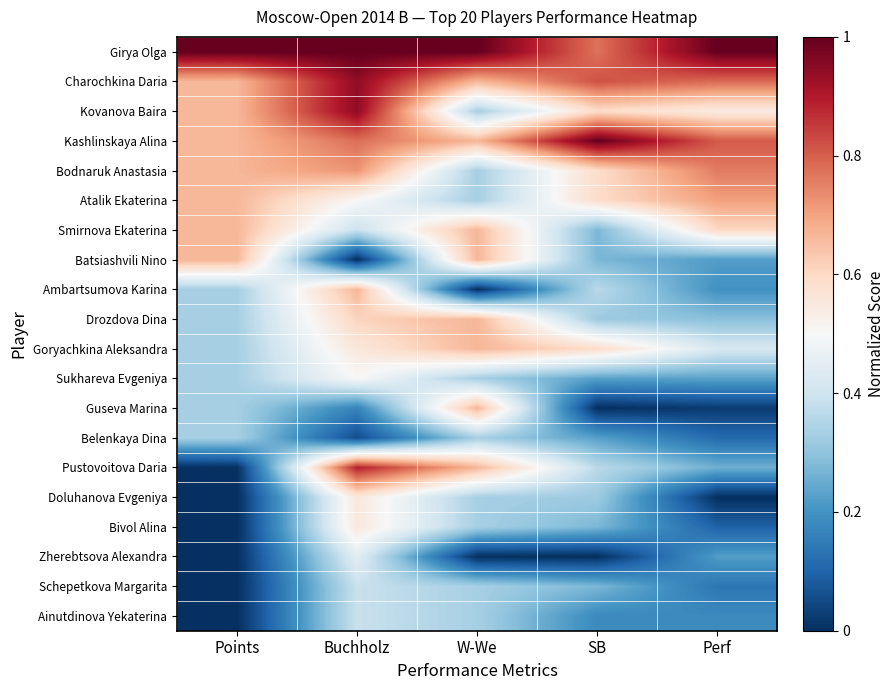

Rank the series at SB from highest to lowest value.

Kashlinskaya Alina, Charochkina Daria, Girya Olga, Kovanova Baira, Bodnaruk Anastasia, Atalik Ekaterina, Goryachkina Aleksandra, Ambartsumova Karina, Pustovoitova Daria, Drozdova Dina, Doluhanova Evgeniya, Smirnova Ekaterina, Batsiashvili Nino, Bivol Alina, Schepetkova Margarita, Sukhareva Evgeniya, Belenkaya Dina, Ainutdinova Yekaterina, Guseva Marina, Zherebtsova Alexandra